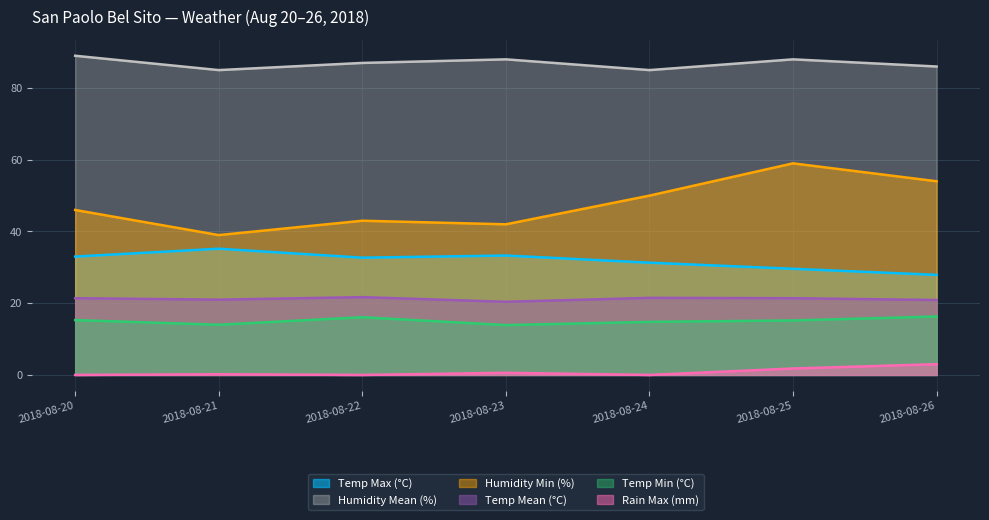

Reading left to right, extract all data points from this chart.

Temp Max (°C): 2018-08-20=33.0	2018-08-21=35.2	2018-08-22=32.7	2018-08-23=33.3	2018-08-24=31.3	2018-08-25=29.6	2018-08-26=27.9
Temp Min (°C): 2018-08-20=15.3	2018-08-21=14.0	2018-08-22=16.1	2018-08-23=13.9	2018-08-24=14.8	2018-08-25=15.2	2018-08-26=16.3
Temp Mean (°C): 2018-08-20=21.4	2018-08-21=21.0	2018-08-22=21.7	2018-08-23=20.4	2018-08-24=21.5	2018-08-25=21.4	2018-08-26=20.9
Humidity Min (%): 2018-08-20=46.0	2018-08-21=39.0	2018-08-22=43.0	2018-08-23=42.0	2018-08-24=50.0	2018-08-25=59.0	2018-08-26=54.0
Humidity Mean (%): 2018-08-20=89.0	2018-08-21=85.0	2018-08-22=87.0	2018-08-23=88.0	2018-08-24=85.0	2018-08-25=88.0	2018-08-26=86.0
Rain Max (mm): 2018-08-20=0.0	2018-08-21=0.2	2018-08-22=0.0	2018-08-23=0.6	2018-08-24=0.0	2018-08-25=1.8	2018-08-26=3.0